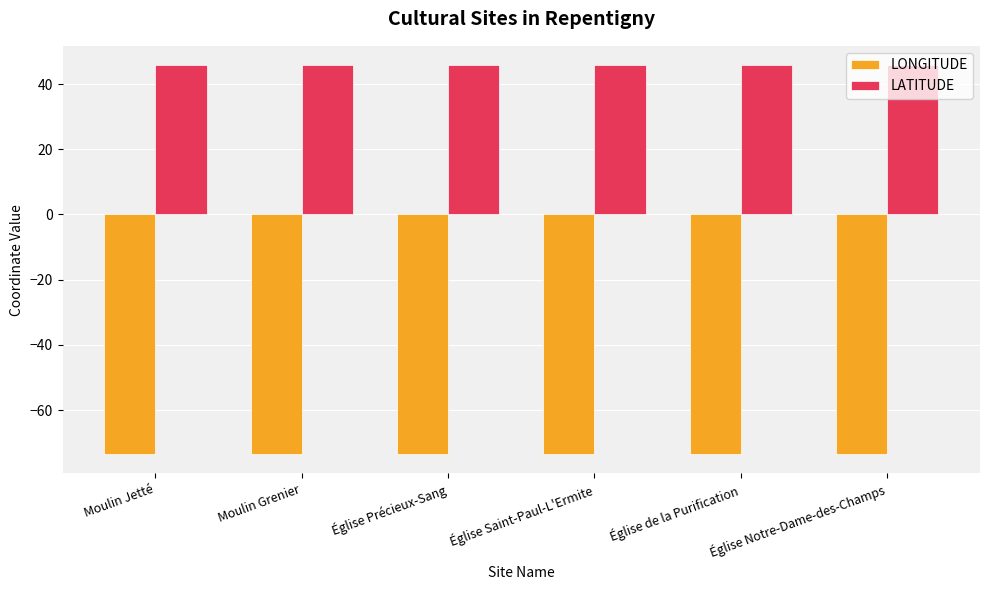

How many bars are there in total?

12